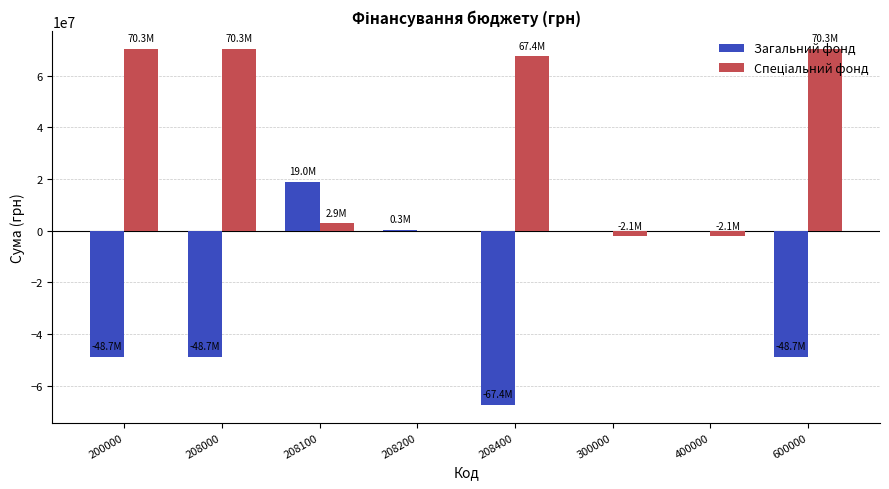

What is the highest value of the Загальний фонд series?

18967226.0